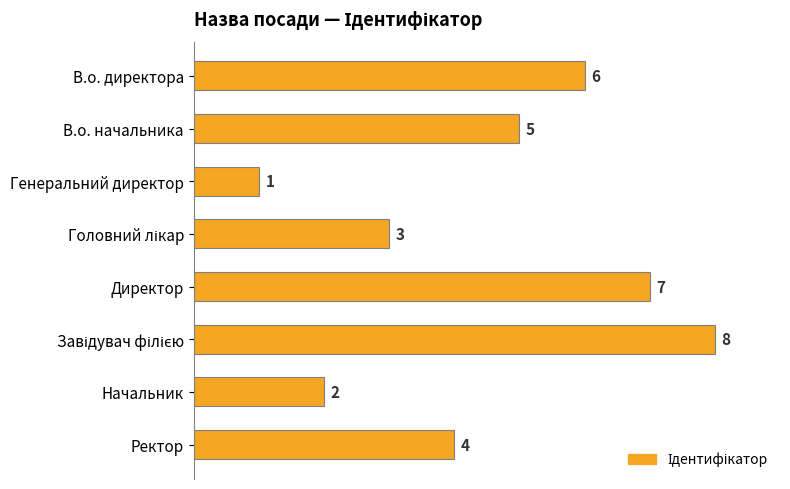

What is the difference between the maximum and minimum values?

7